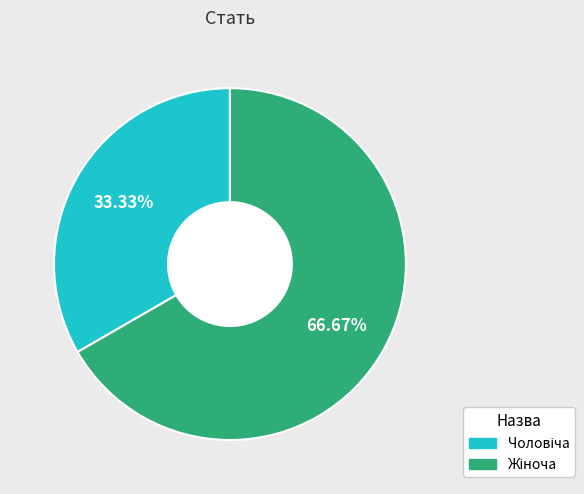

Does any single category account for the majority?

Yes